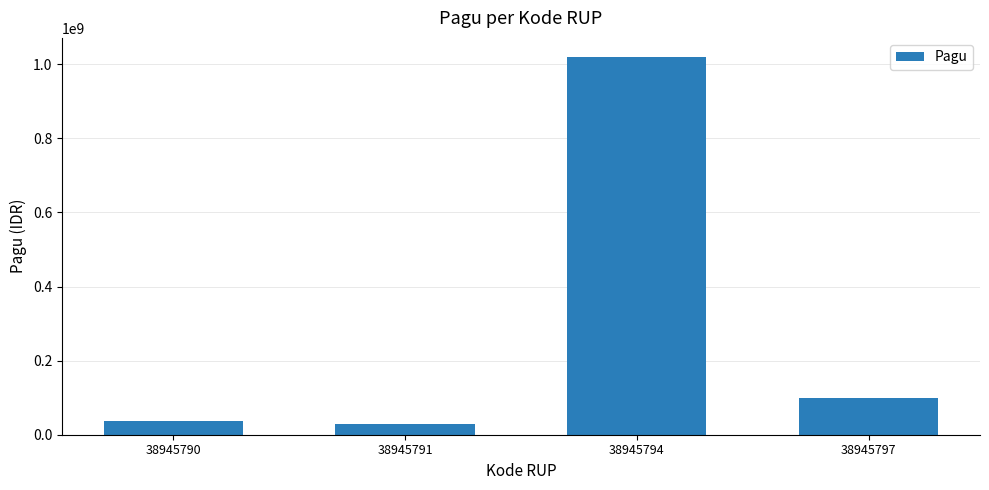

The value at 38945797 is 29898010. True or false?

False